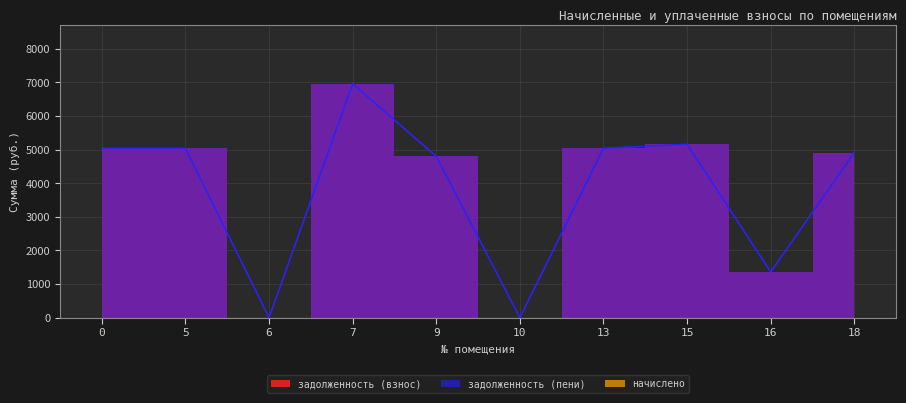

What is the total value across all series at 15?

10320.0